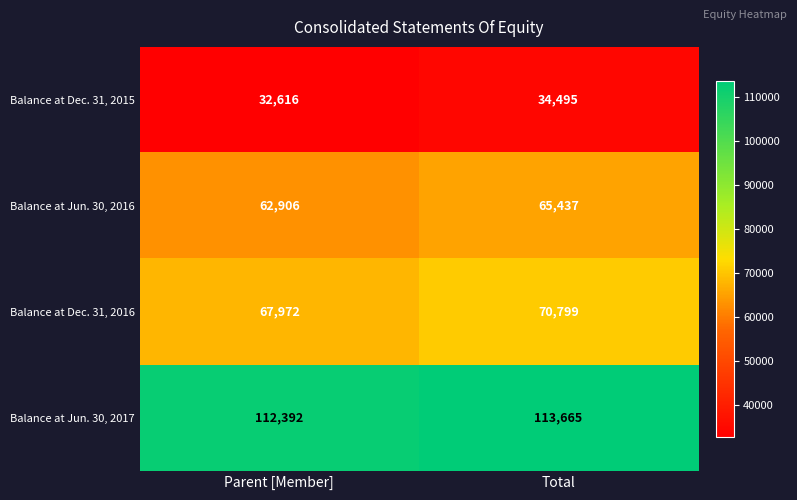

What is the sum of the Balance at Dec. 31, 2016 values at Total and Parent [Member]?

138771